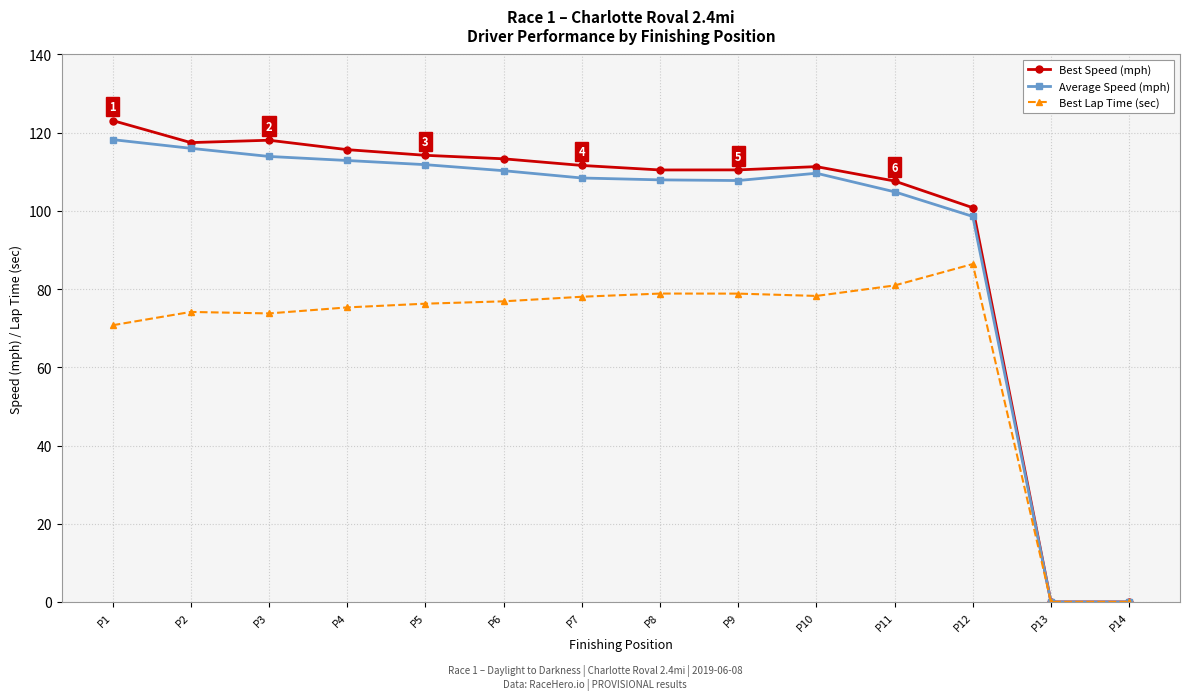

Which category has the highest value across all series?

P1